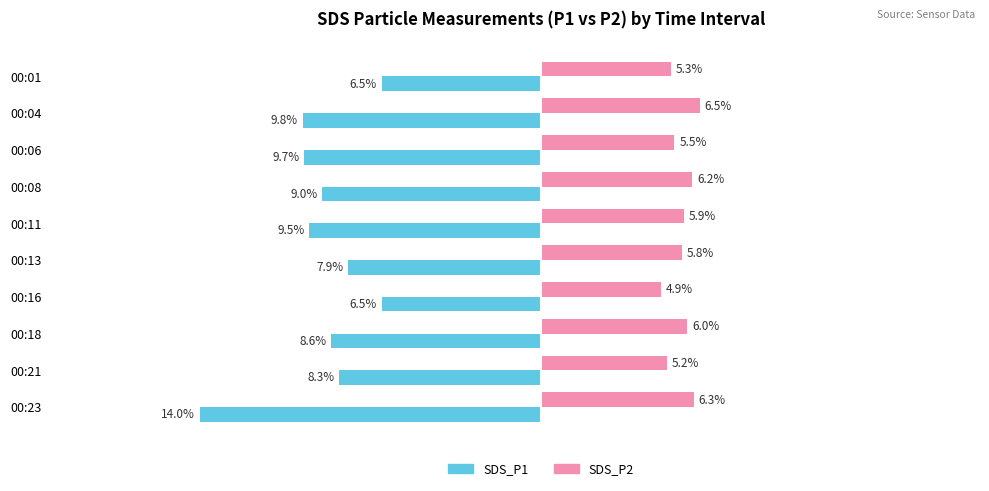

Is the value of SDS_P1 at 00:01 greater than the value of SDS_P2 at 00:16?

No